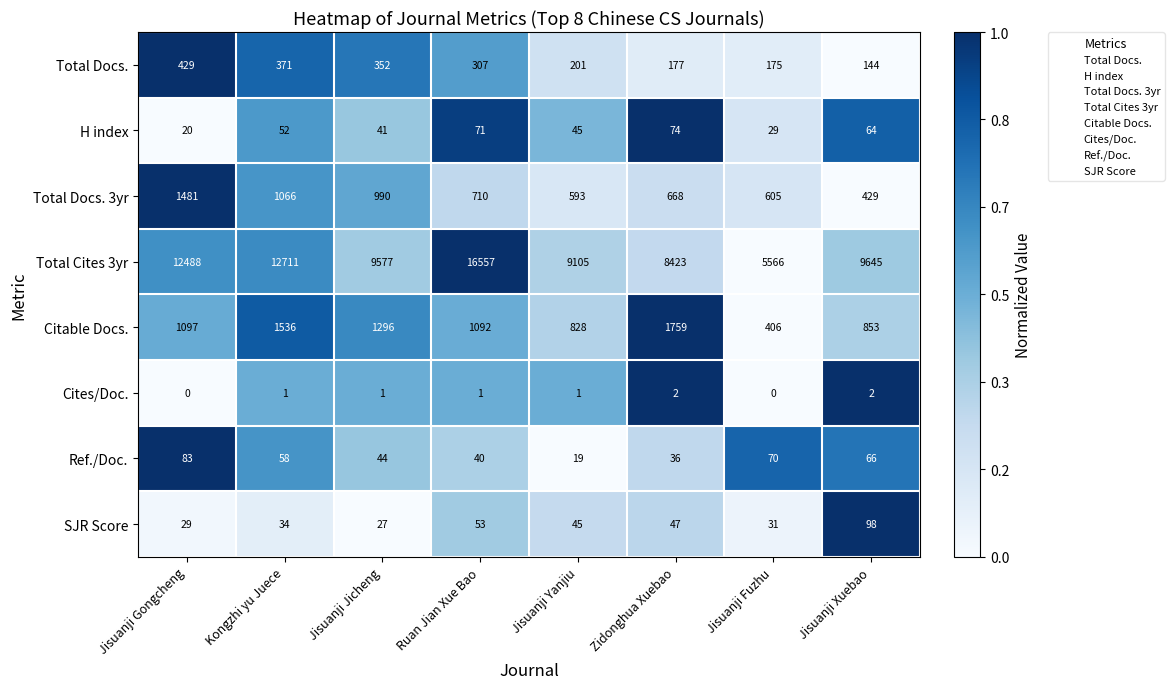

What is the total value across all series at Kongzhi yu Juece?

15829